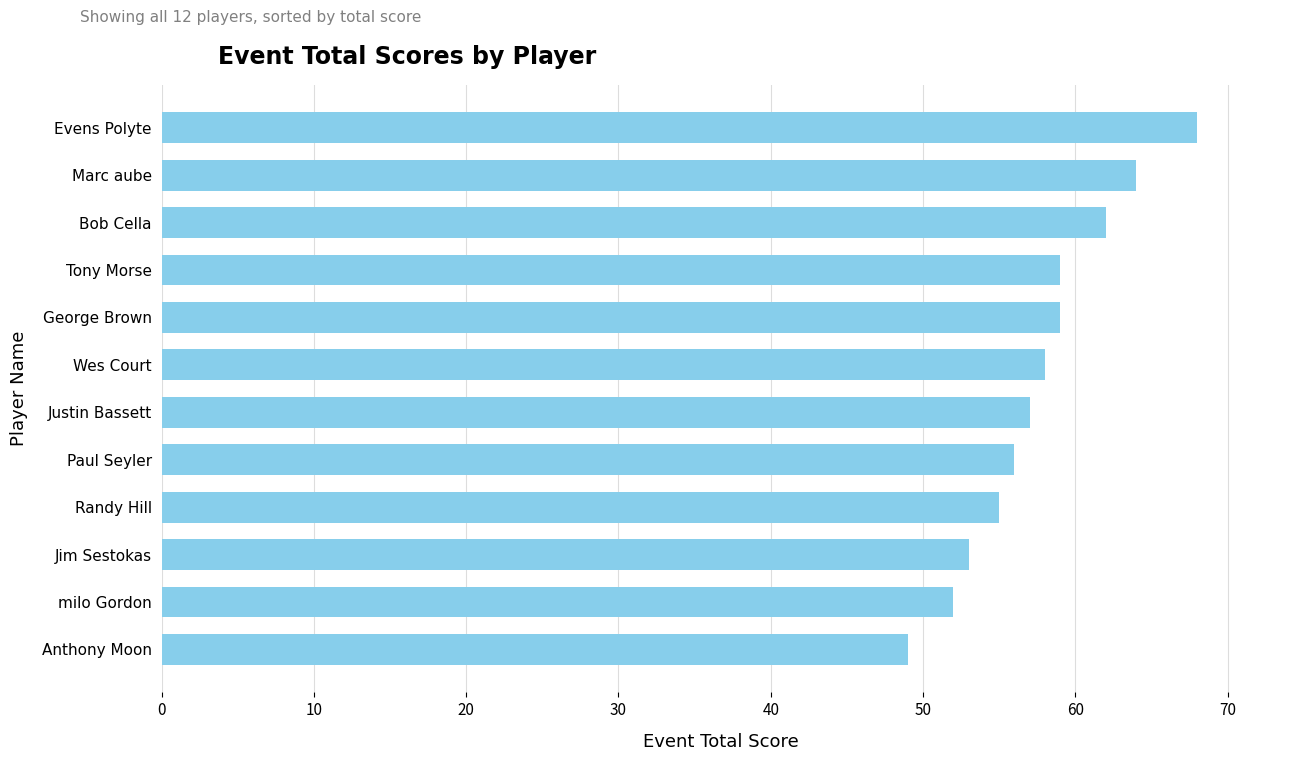

What is the value of the 6th bar from the top?

58